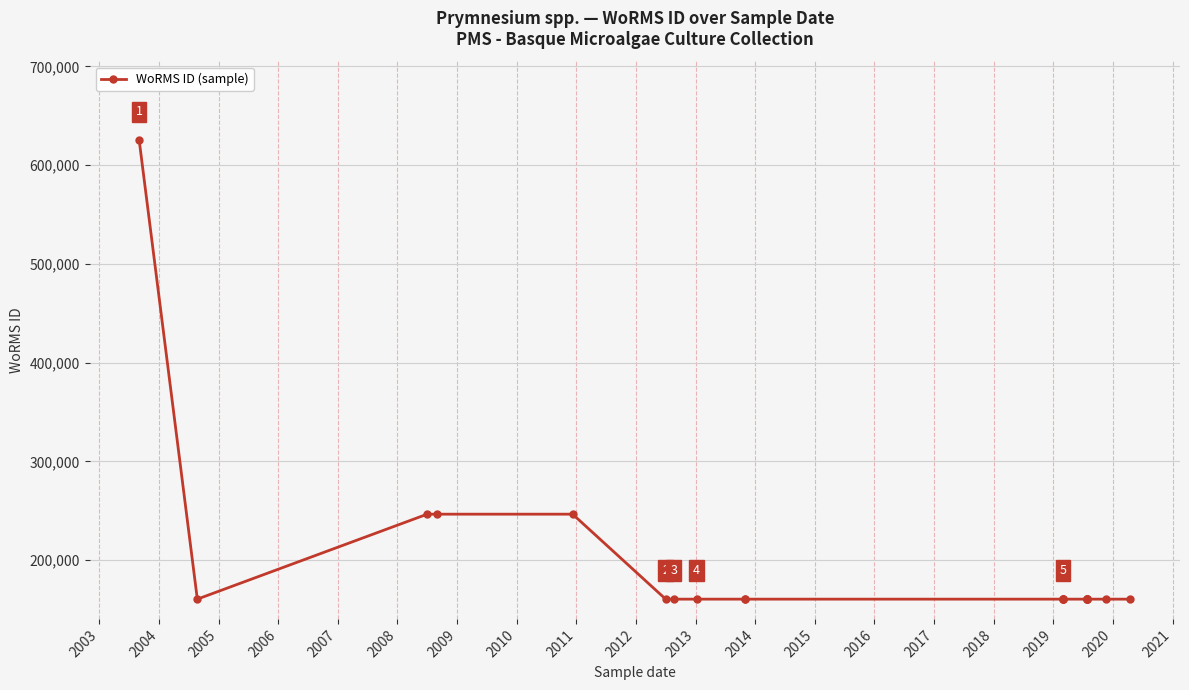

The value at 2015 is 160563. True or false?

True